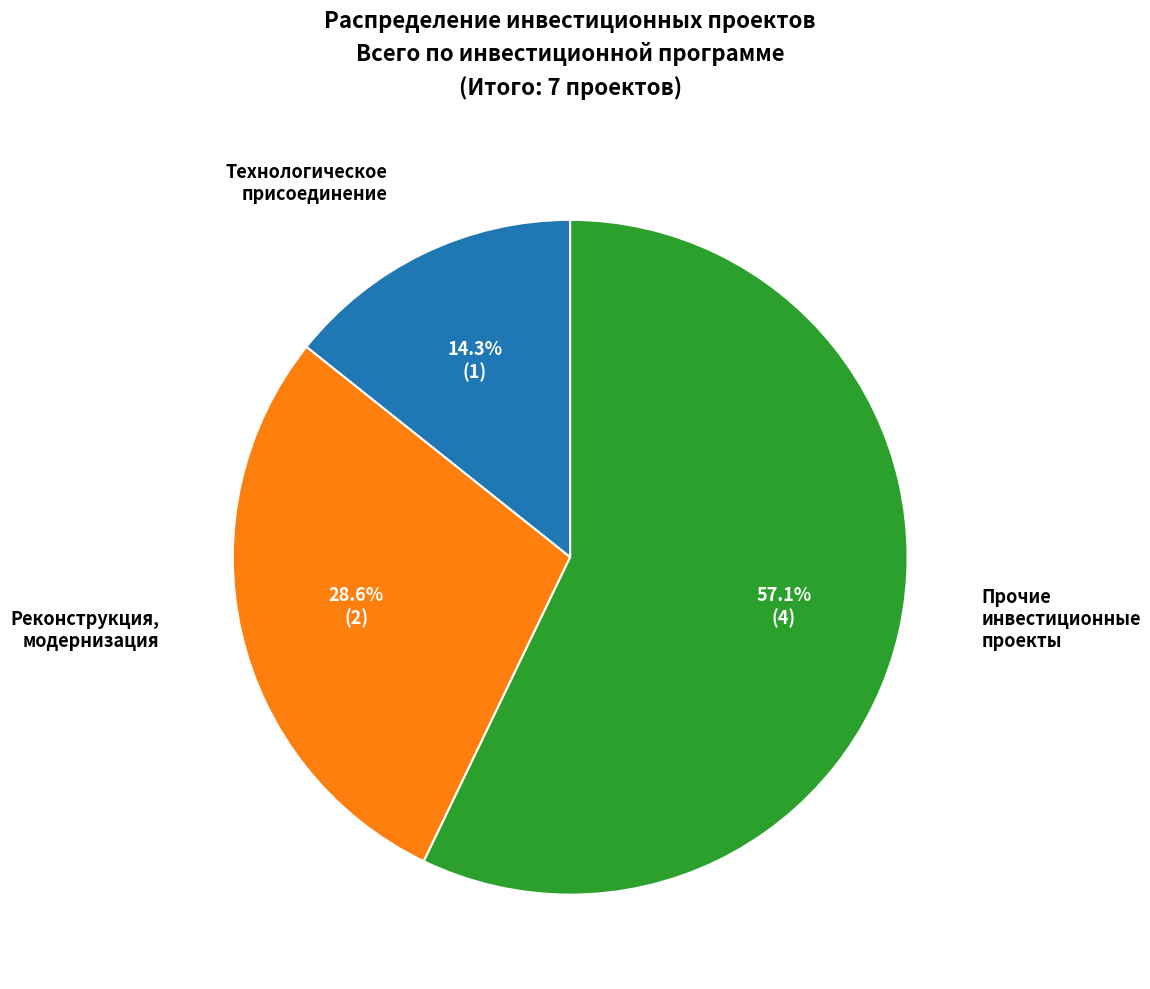

Approximately how many times larger is the value at Прочие инвестиционные проекты compared to Реконструкция, модернизация?

2.0